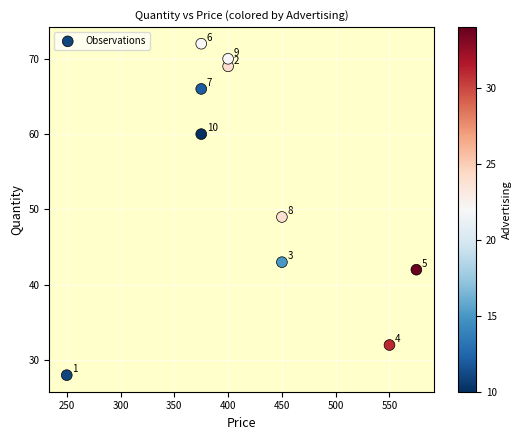

What is the average Y value?

53